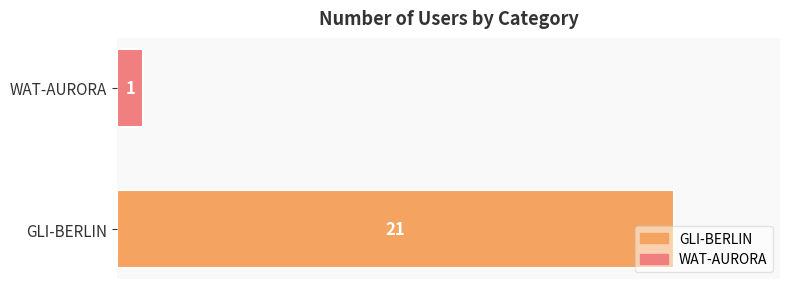

List the labels in order of value, smallest first.

WAT-AURORA, GLI-BERLIN